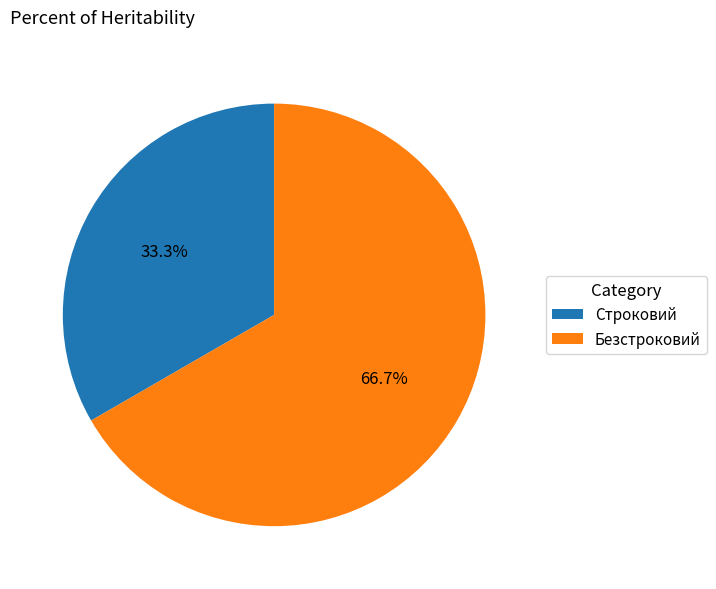

The Безстроковий slice represents 67% of the pie. True or false?

True